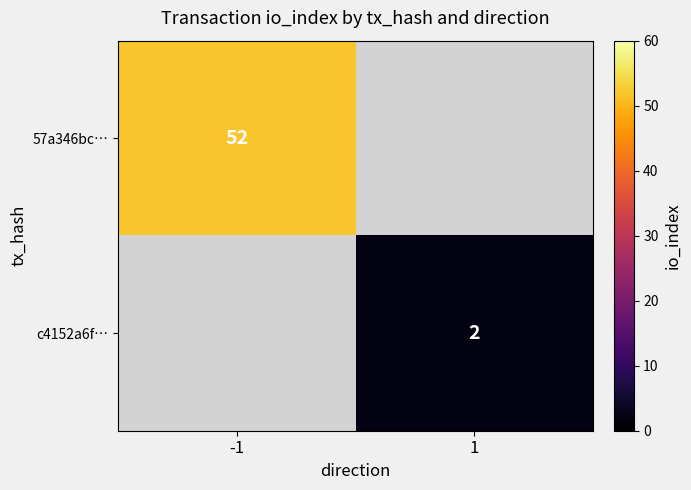

True or false: 57a346bc… has a value of 24 at -1.

False